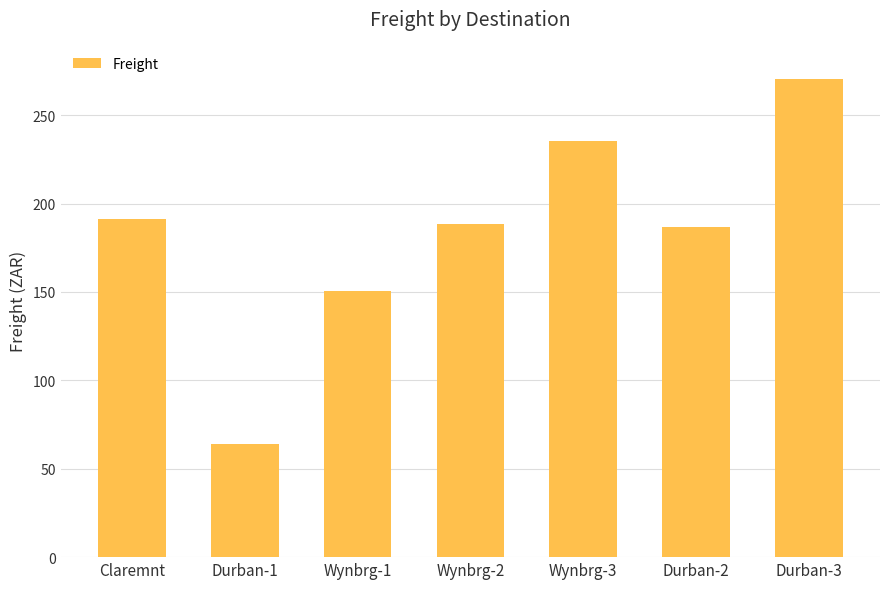

Is it true that the value at Wynbrg-2 is 304.4?

False